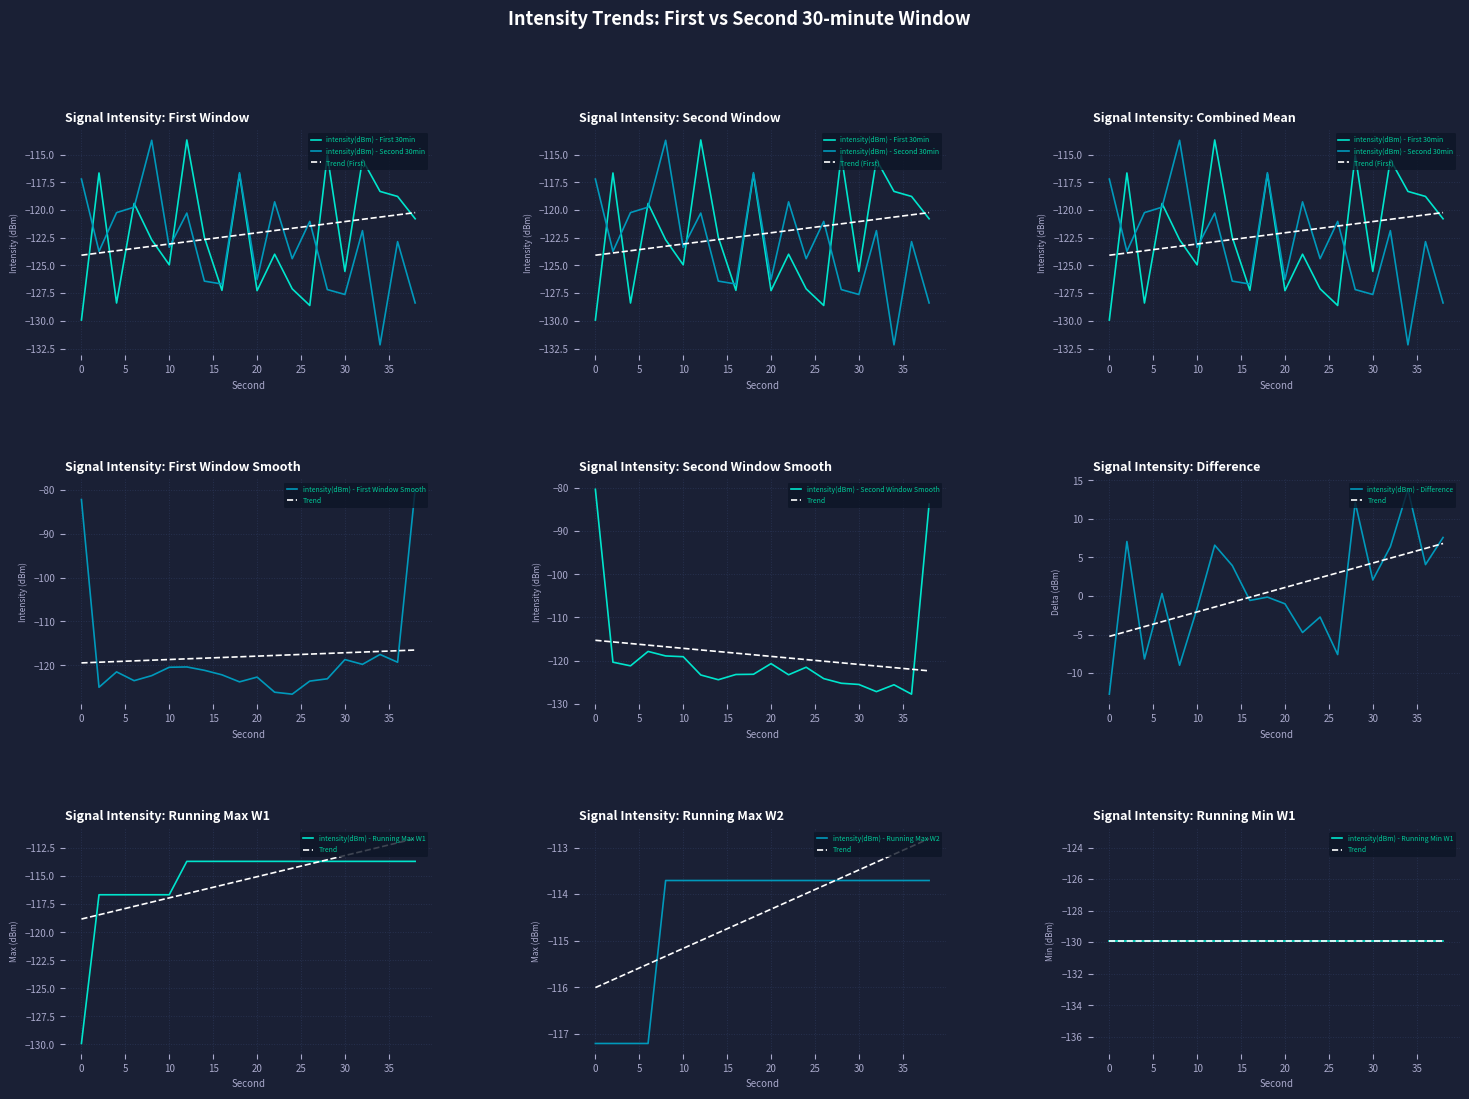

True or false: intensity(dBm) - Second 30min has more than 0 points higher than both neighbors.

True